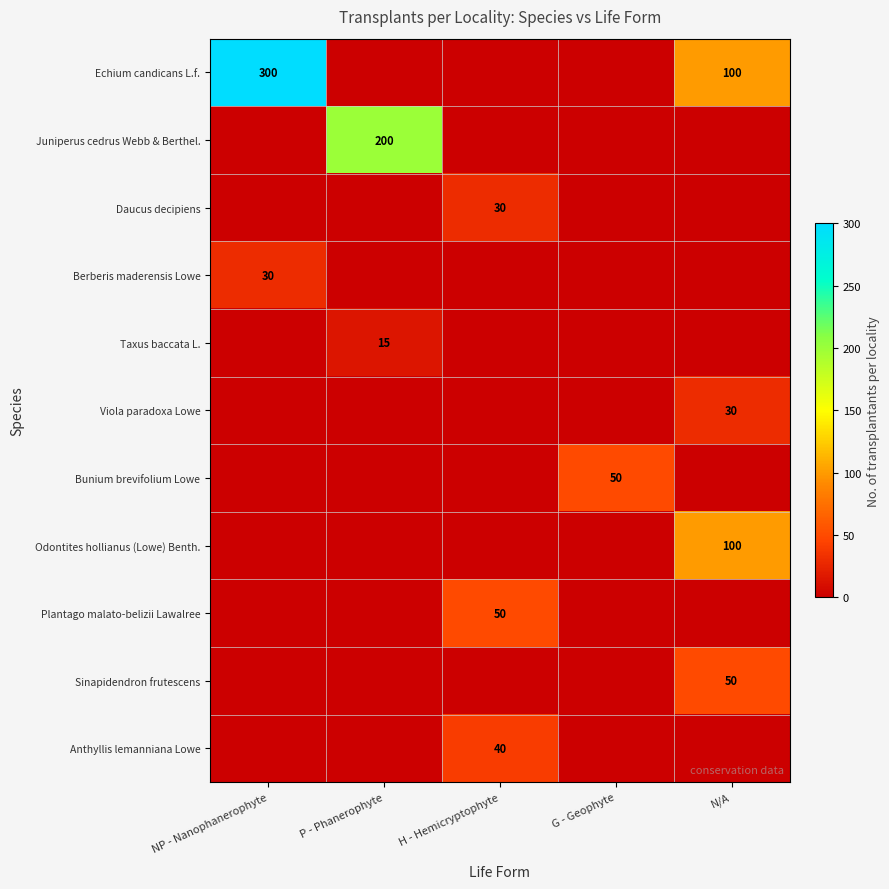

Count the number of data series in this chart.

11